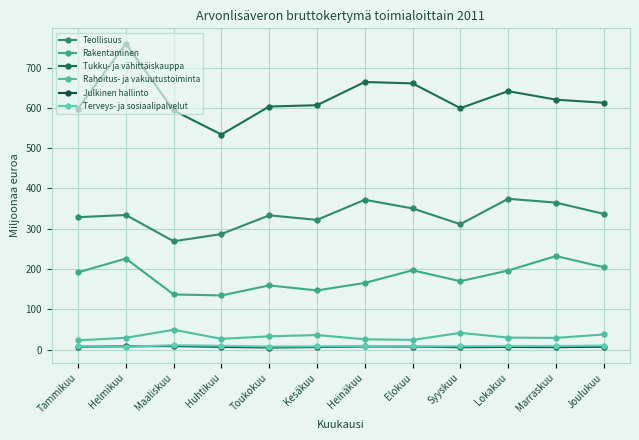

How many lines are shown in the chart?

6